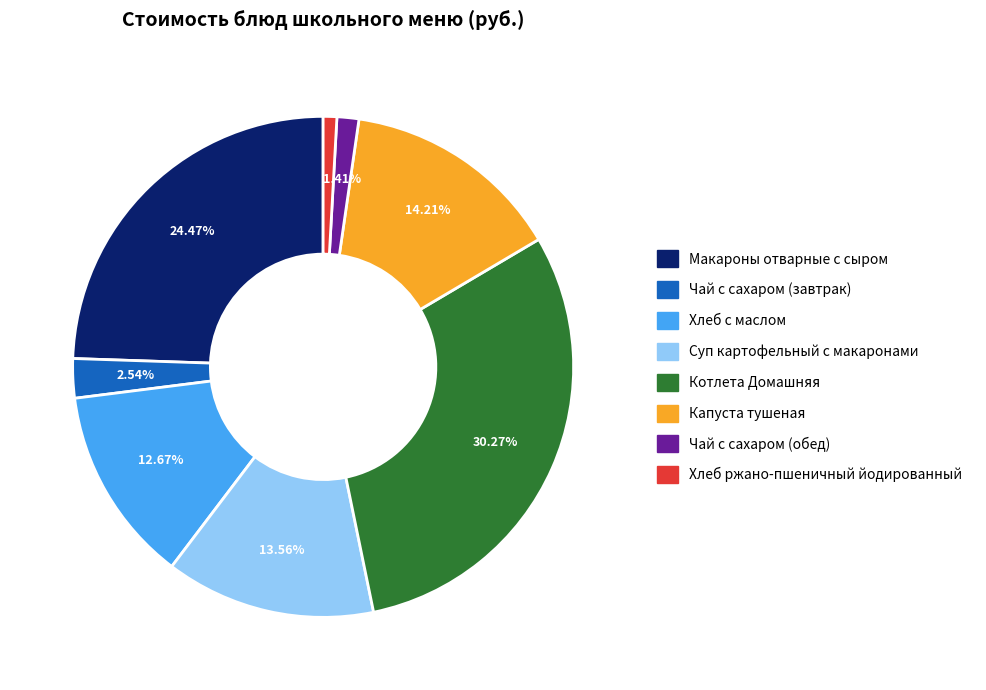

The Суп картофельный с макаронами slice represents 27% of the pie. True or false?

False